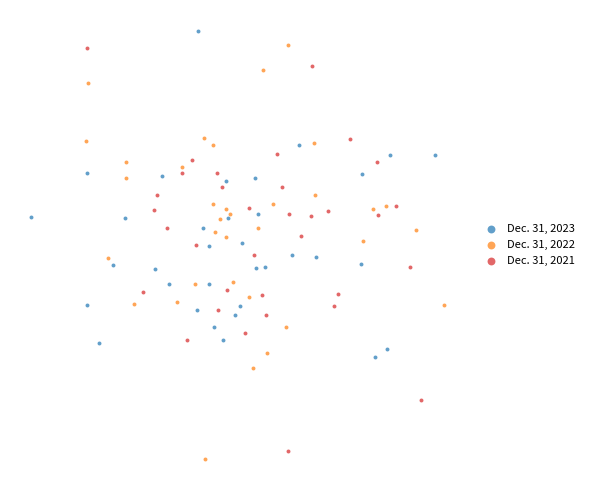

Which series contains the lowest Y value?

Dec. 31, 2022